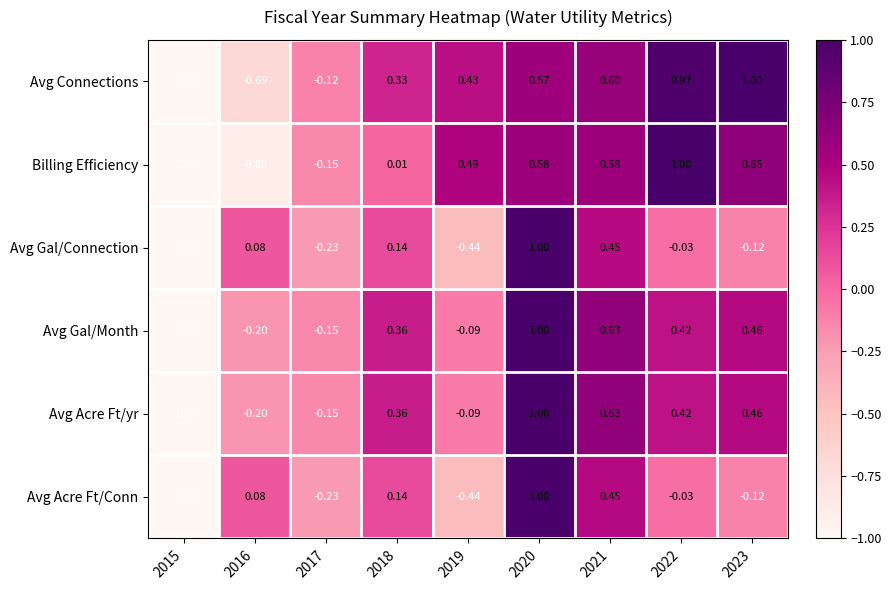

At how many categories does at least one series exceed 0?

7